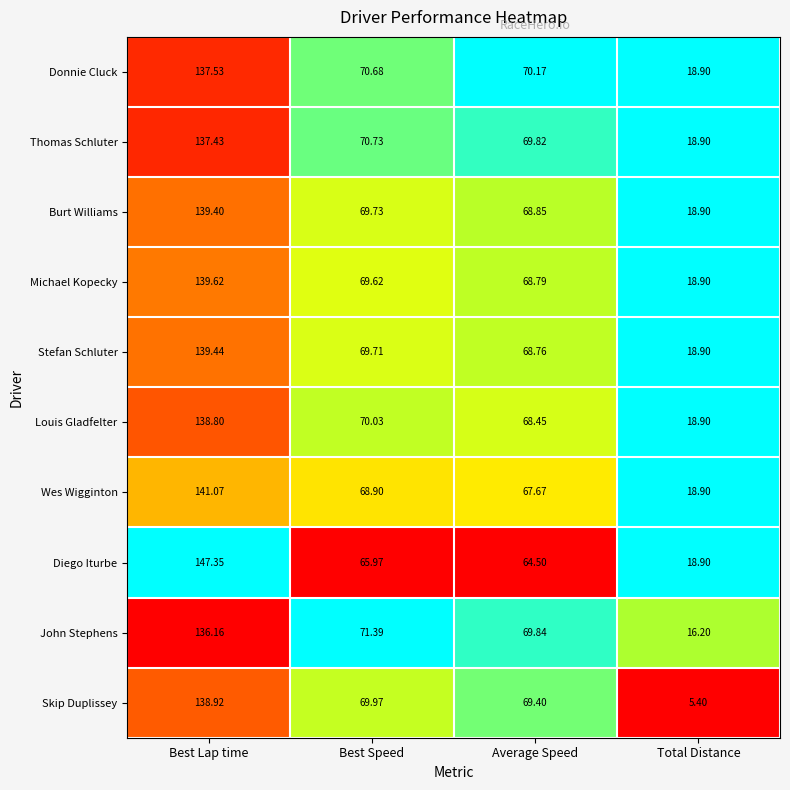

What is the total value across all series at Best Lap time?

1395.7